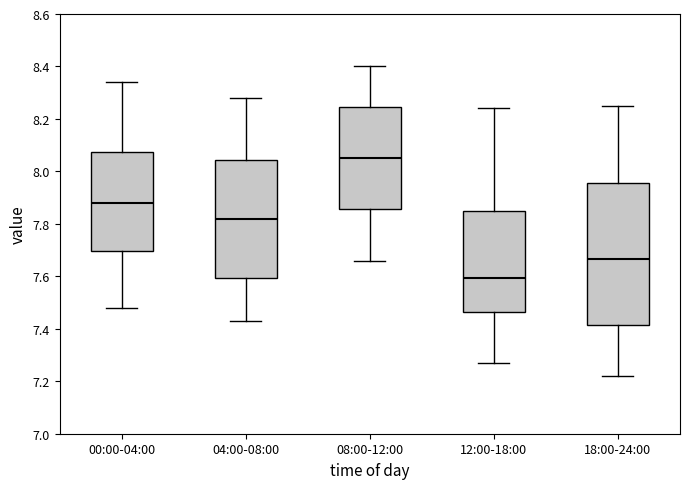

Which box is the tallest, from its lower edge to its upper edge?

18:00-24:00